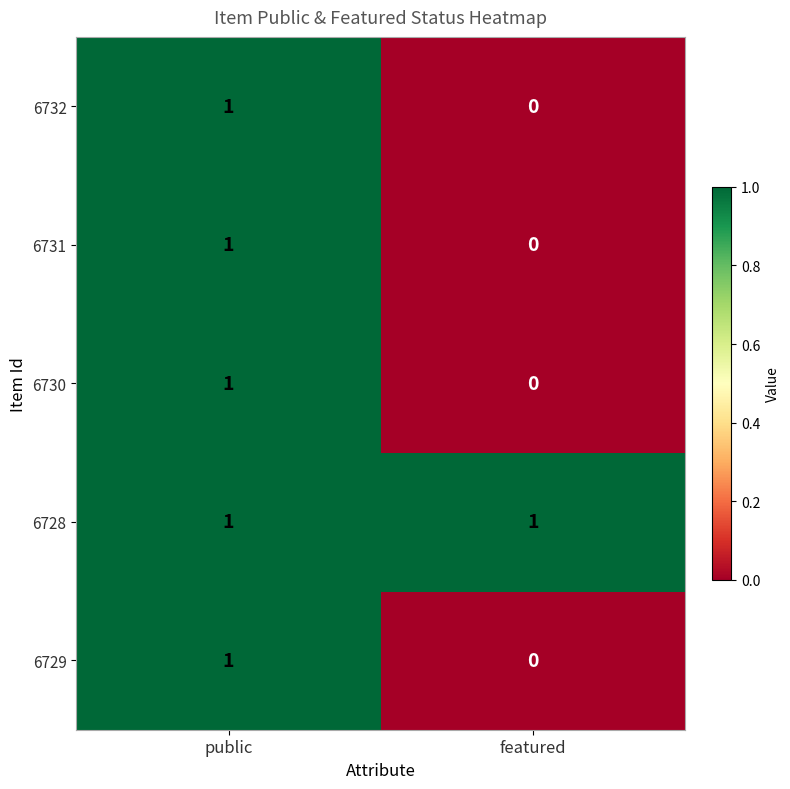

Count the number of data series in this chart.

5